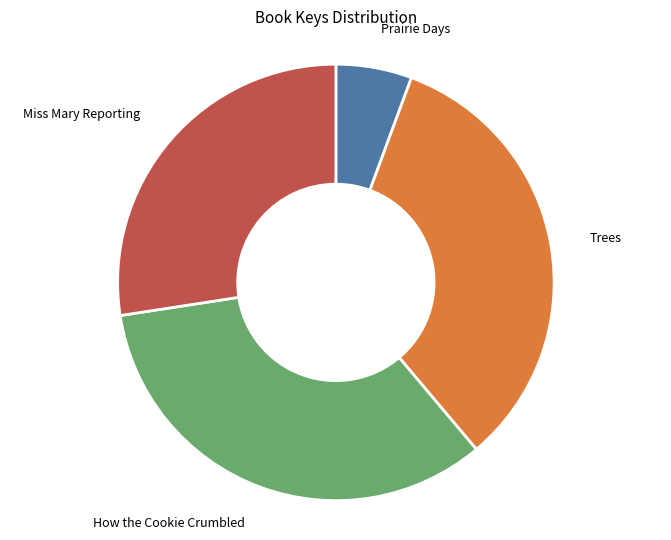

The How the Cookie Crumbled slice represents 34% of the pie. True or false?

True